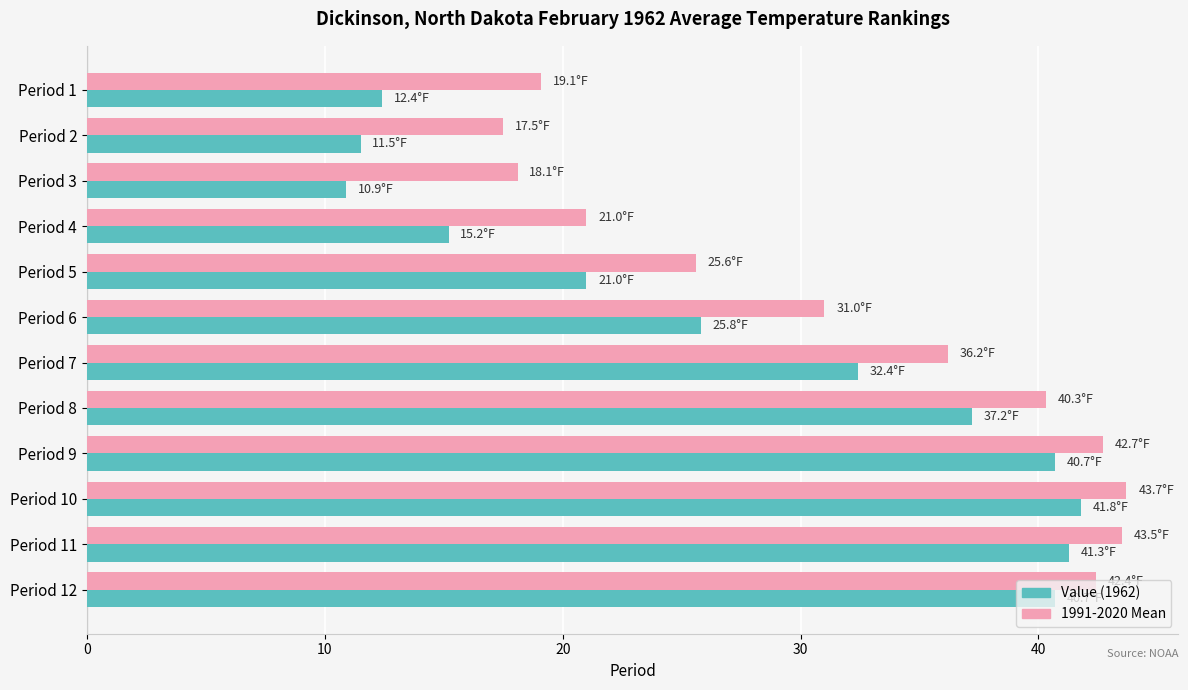

What is the difference between the highest and lowest values at Period 1?

6.7